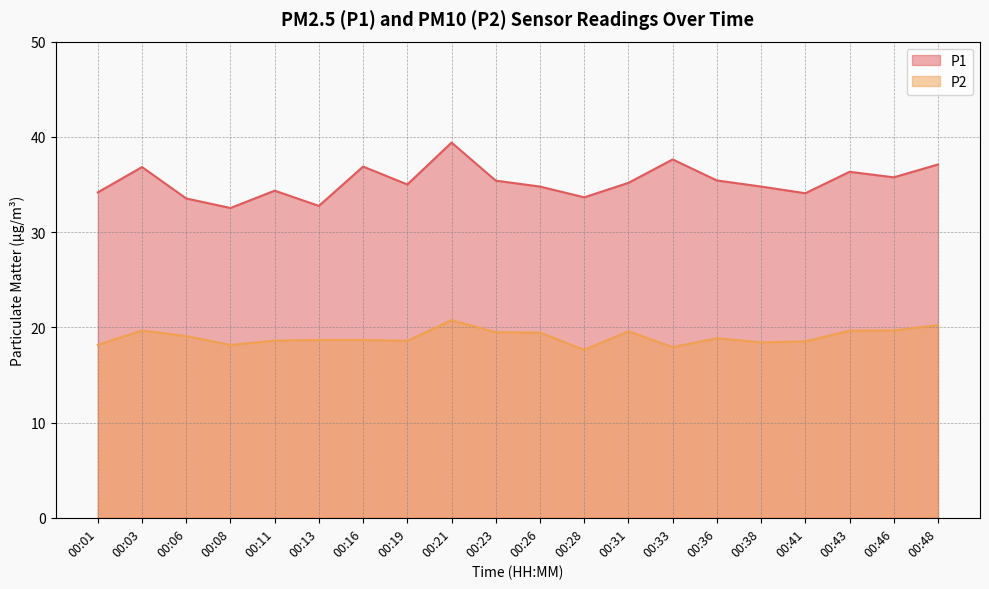

Between 00:28 and 00:48, which series saw the biggest shift?

P1